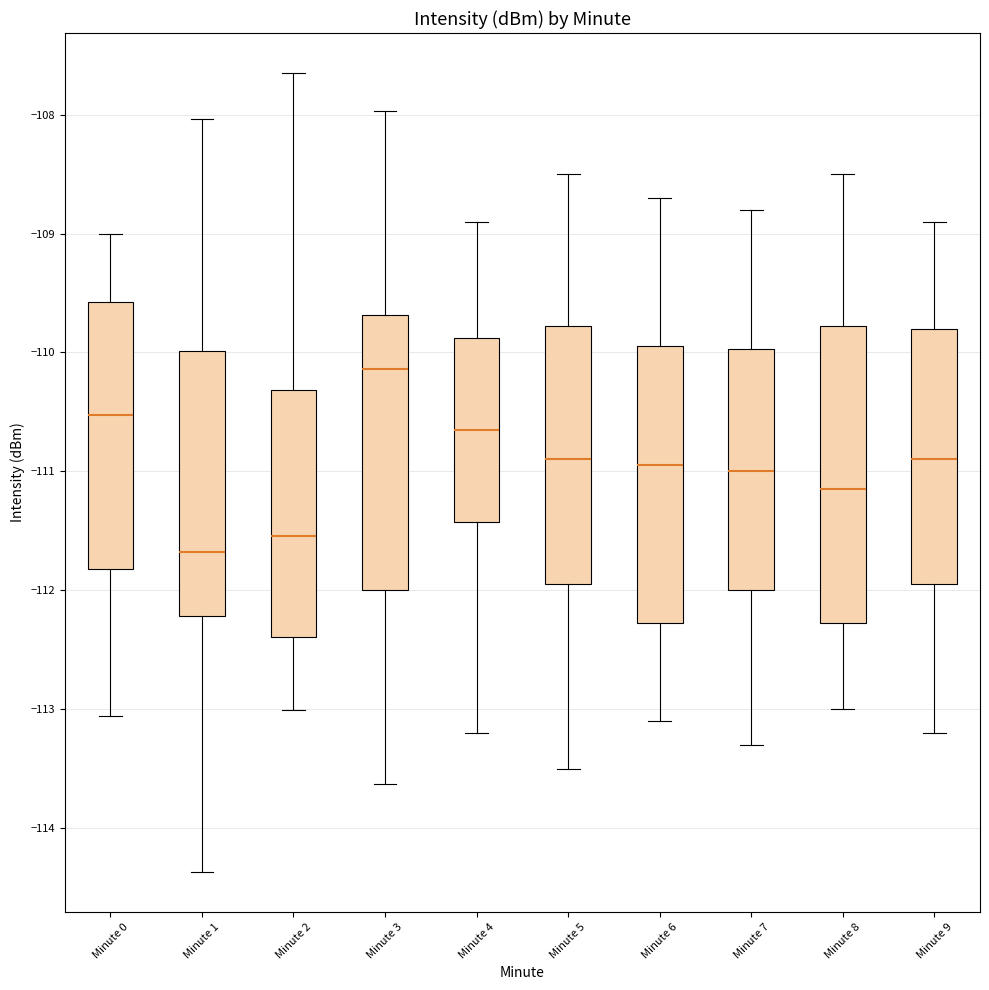

Where does the upper whisker of the box for Minute 9 end on the y-axis? The values are not printed on the chart, so give them approximately, as read against the axis.

-108.9